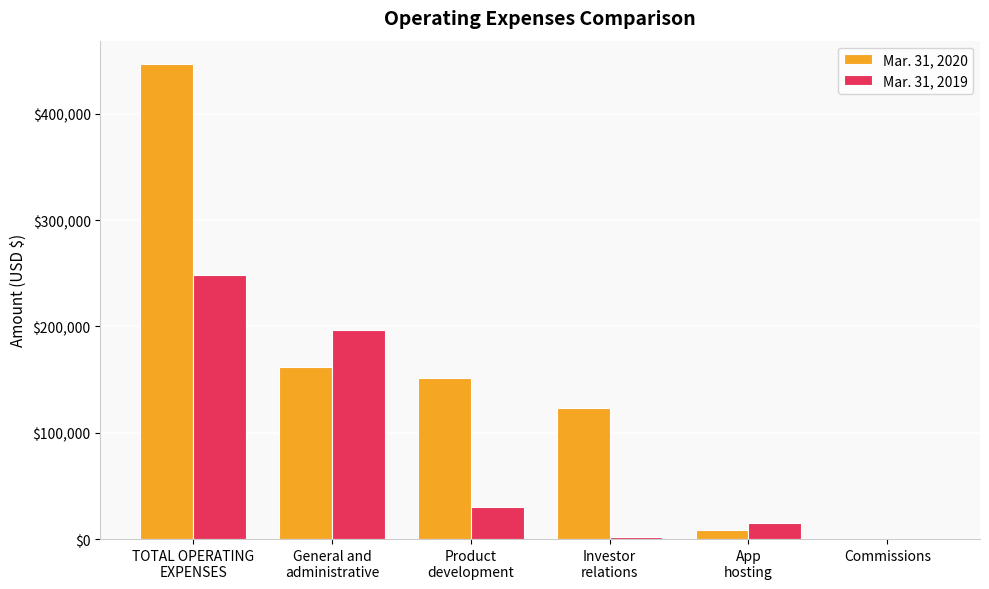

What is the average value of the Mar. 31, 2020 series?

148799